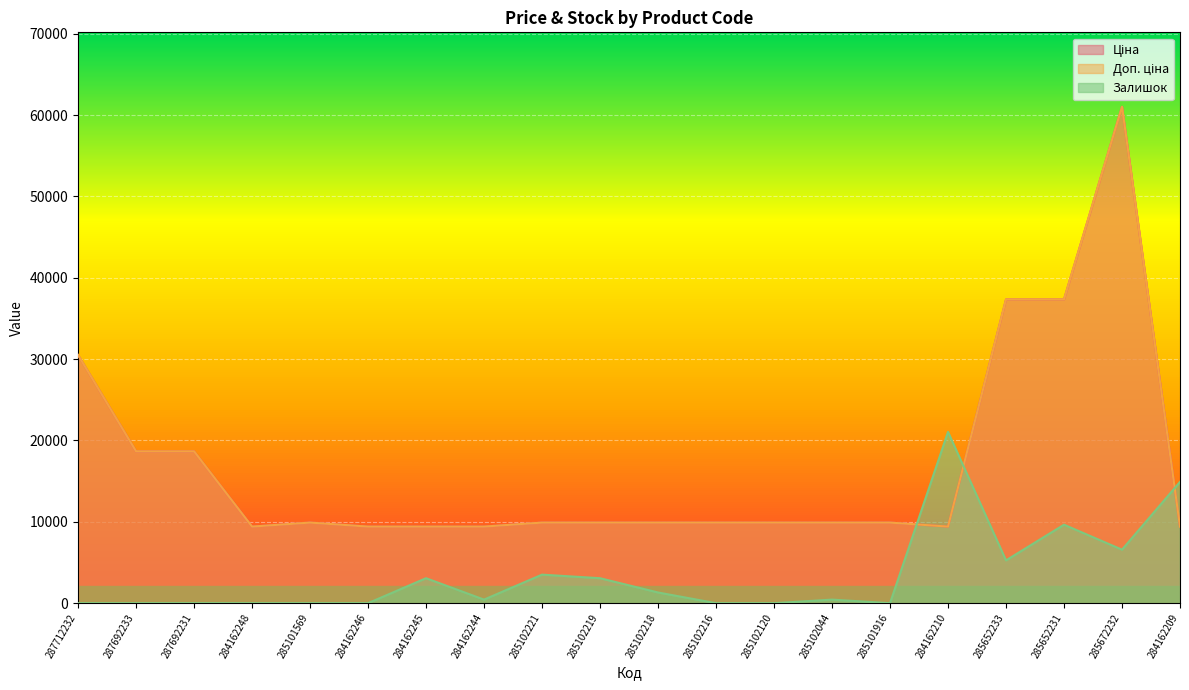

What is the maximum value for Доп. ціна?

61024.7